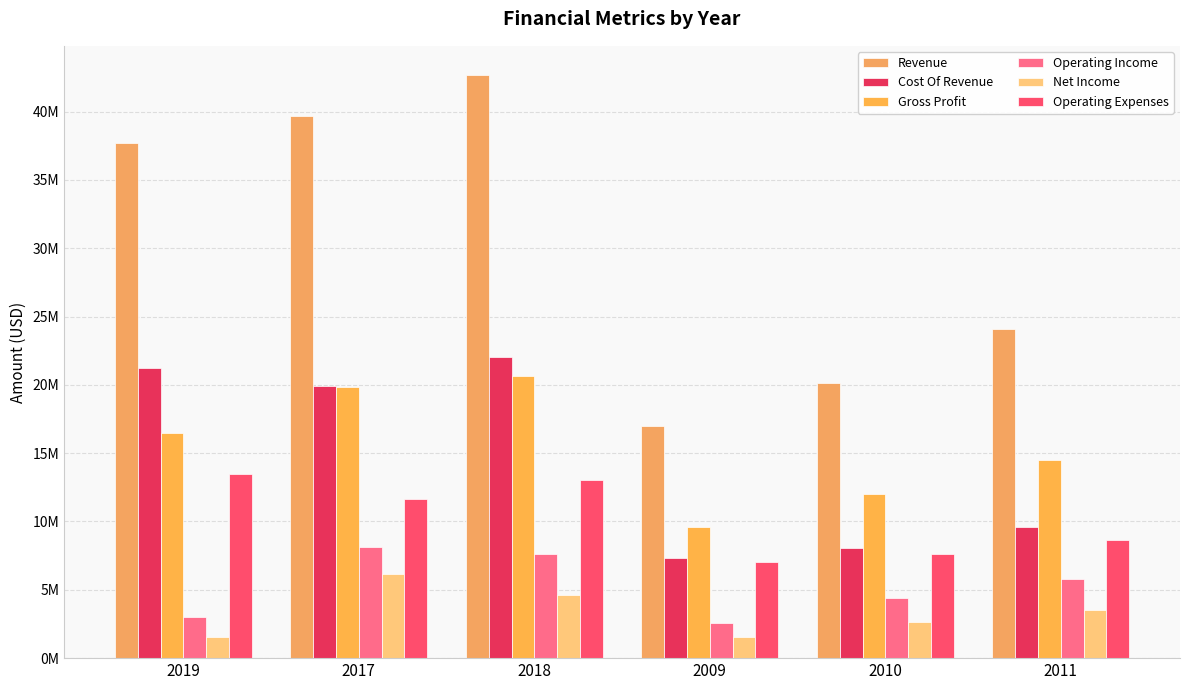

Does the chart contain any negative values?

No